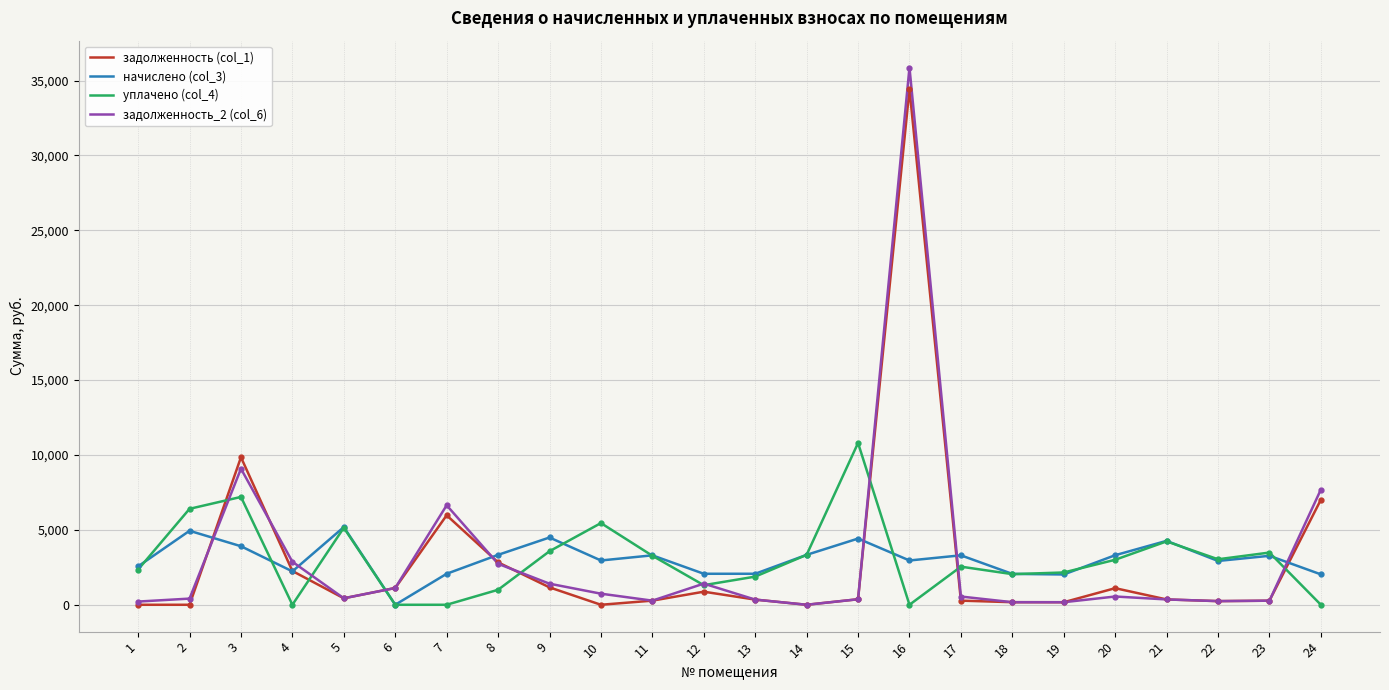

What is the maximum value for начислено (col_3)?

5186.8